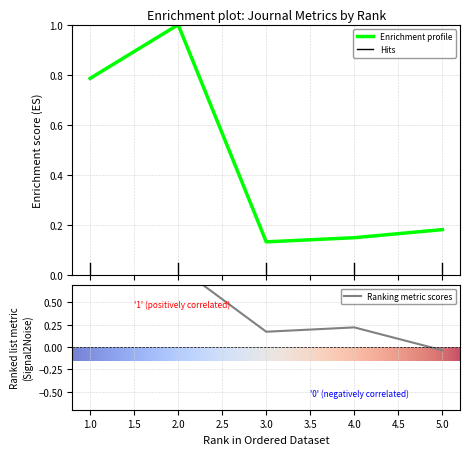

At which label does Total Refs. reach its minimum?

5